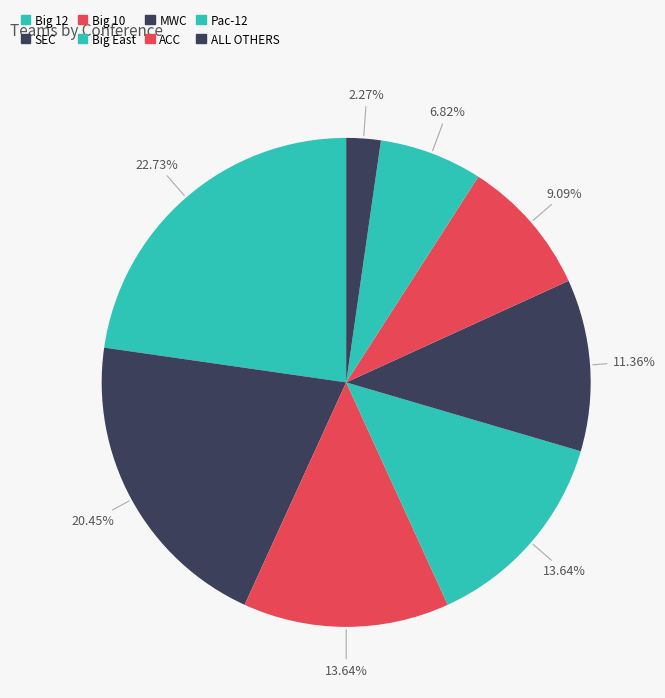

Is it true that SEC is 20% of the pie?

True